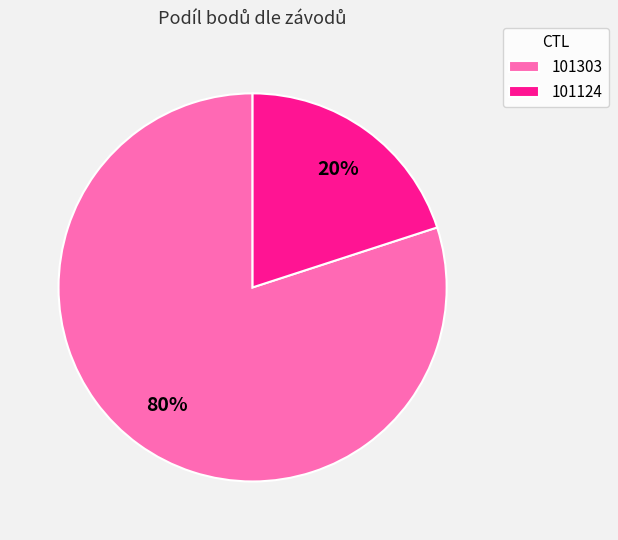

Combined, do 101303 and 101124 account for over 50%?

Yes